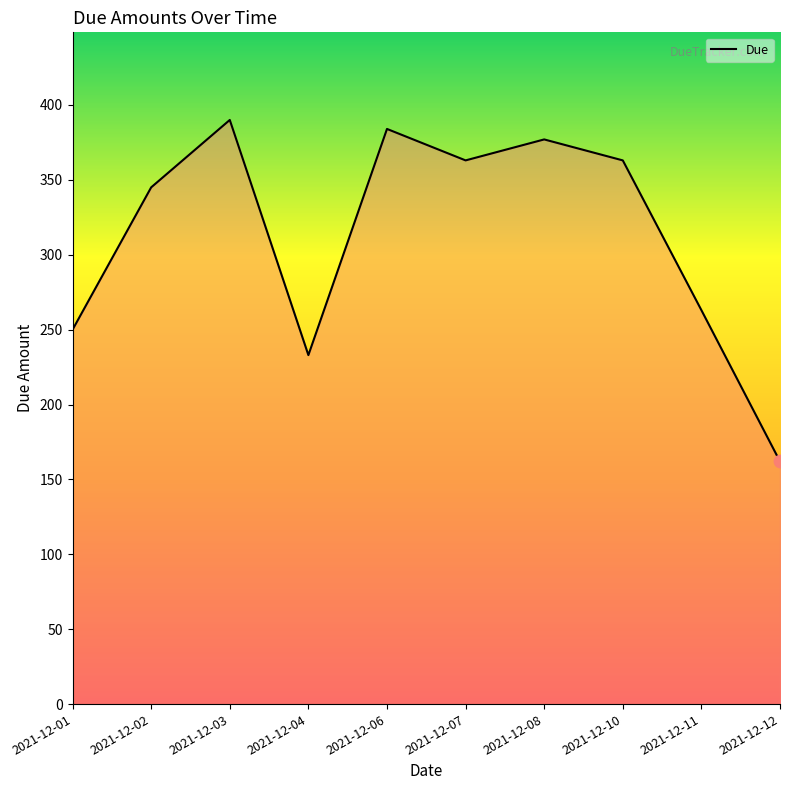

Which has a higher value, 2021-12-07 or 2021-12-02?

2021-12-07